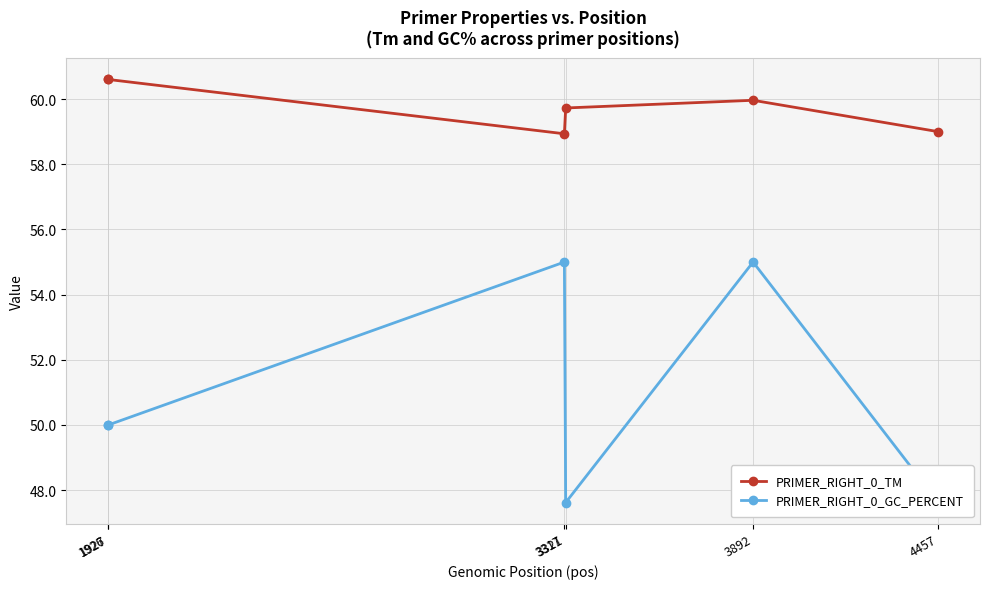

True or false: PRIMER_RIGHT_0_TM and PRIMER_RIGHT_0_GC_PERCENT cross at least once.

False